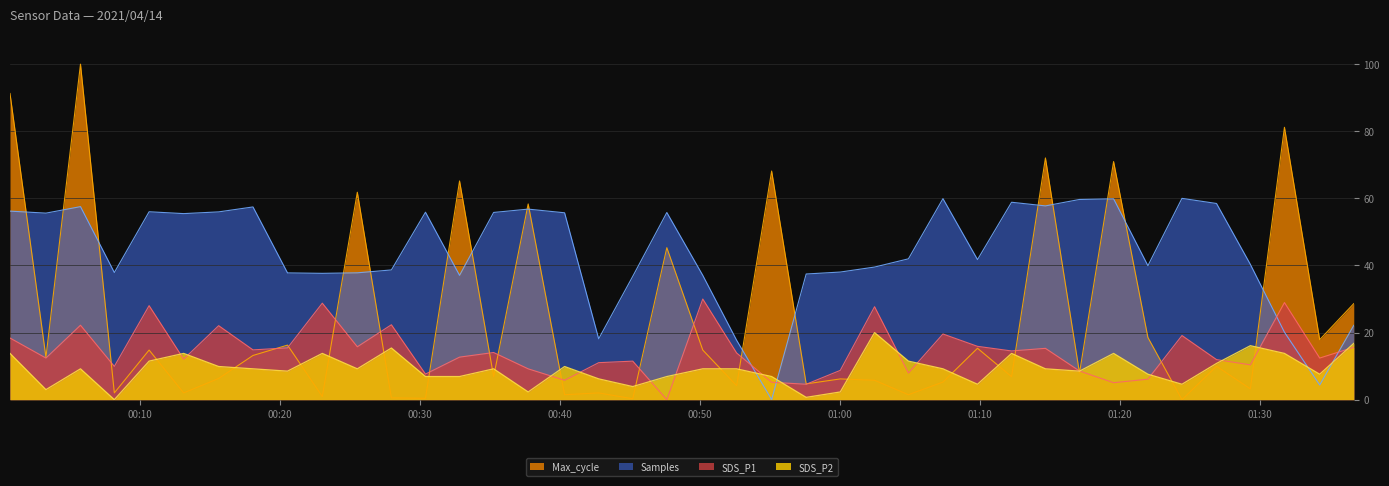

How many positive values does the SDS_P2 series have?

39